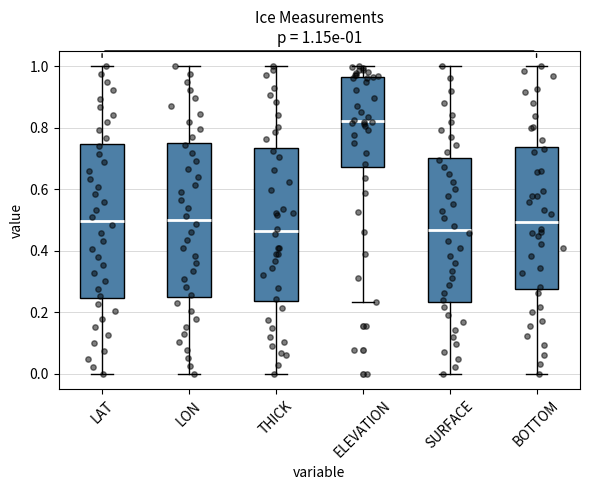

Which box's median line is the highest?

ELEVATION